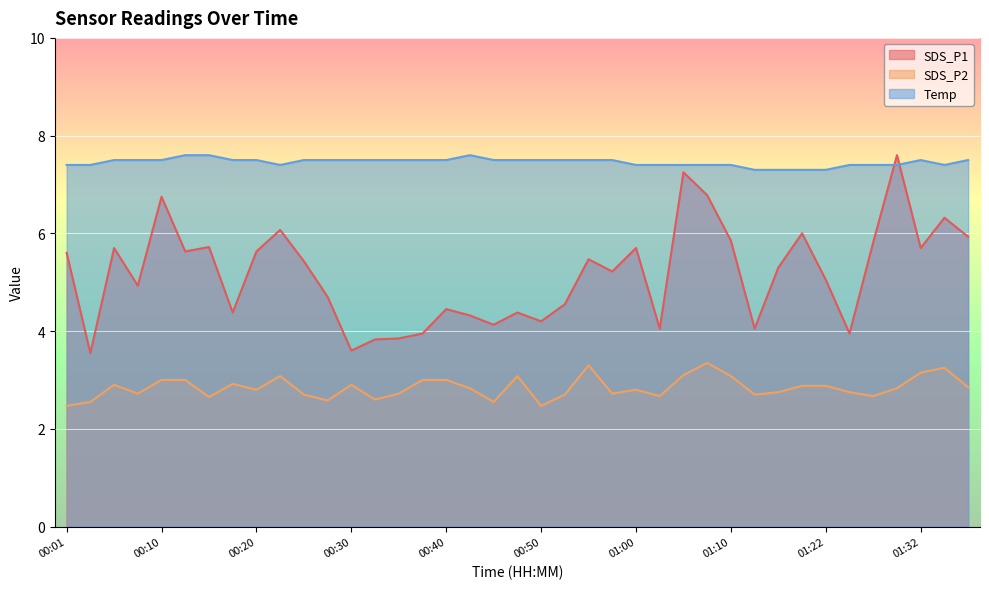

How many interior local valleys does the SDS_P1 series have?

12